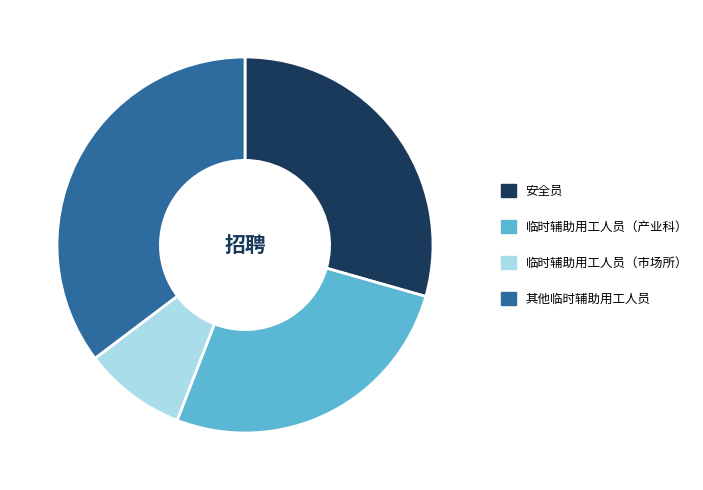

Does 临时辅助用工人员（产业科） account for over 50% of the chart?

No